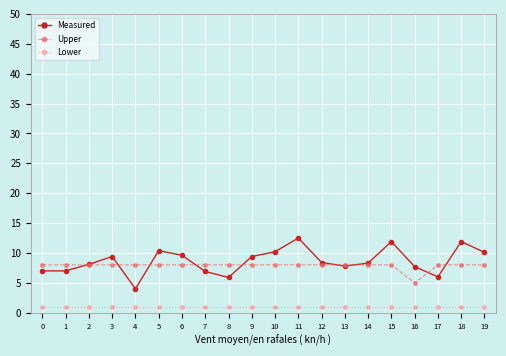

Does the chart display data point markers on the line(s)?

Yes